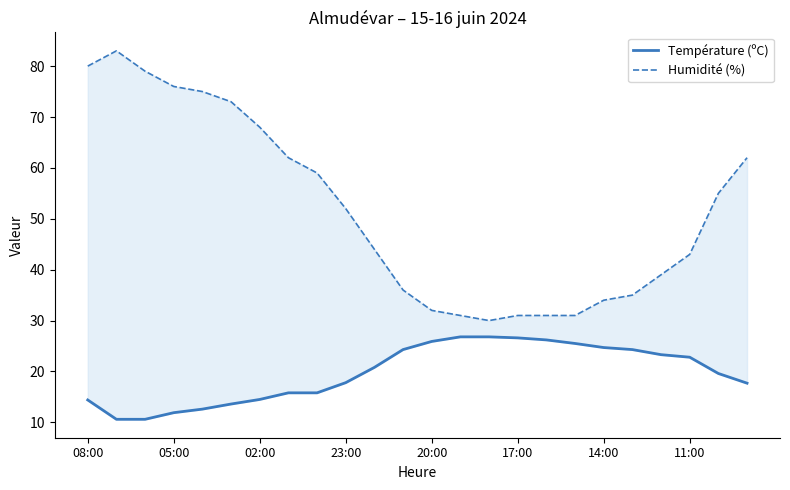

What position from the left is 20?

21